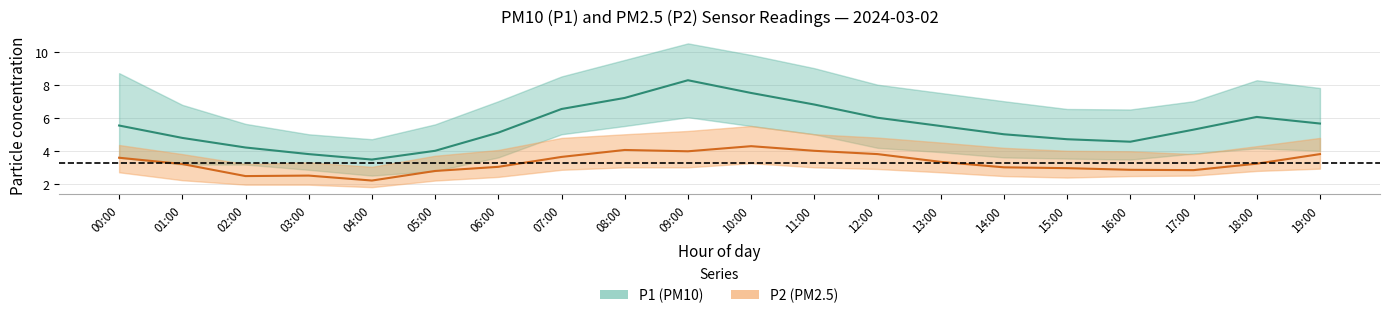

At which label does P1_upper first exceed 7?

00:00